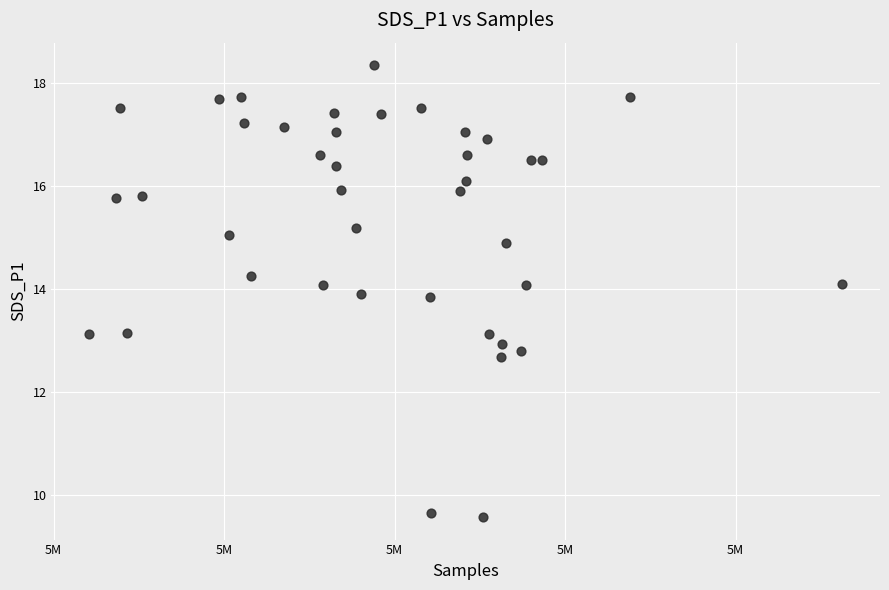

What is the range of X values (max minus min)?

44177.0